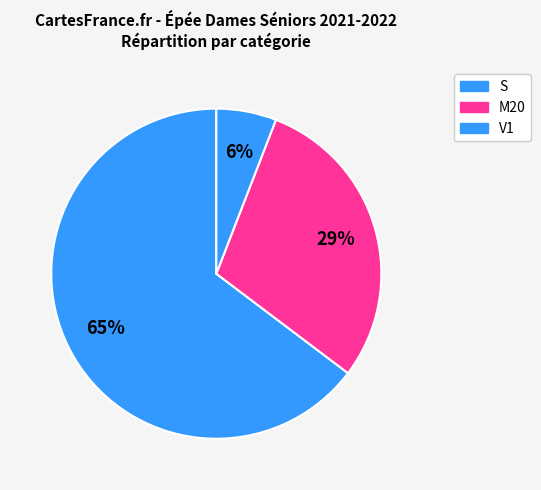

What is the change in value from M20 to V1?

-4